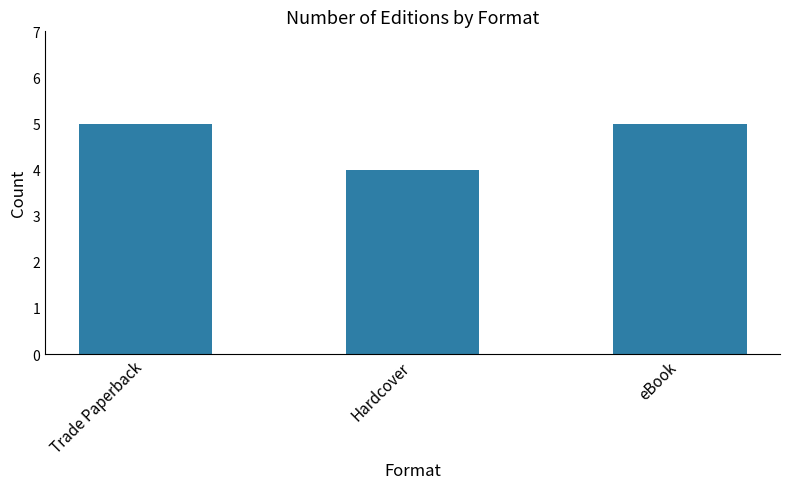

What is the ratio of the value at Trade Paperback to the value at eBook?

1.0